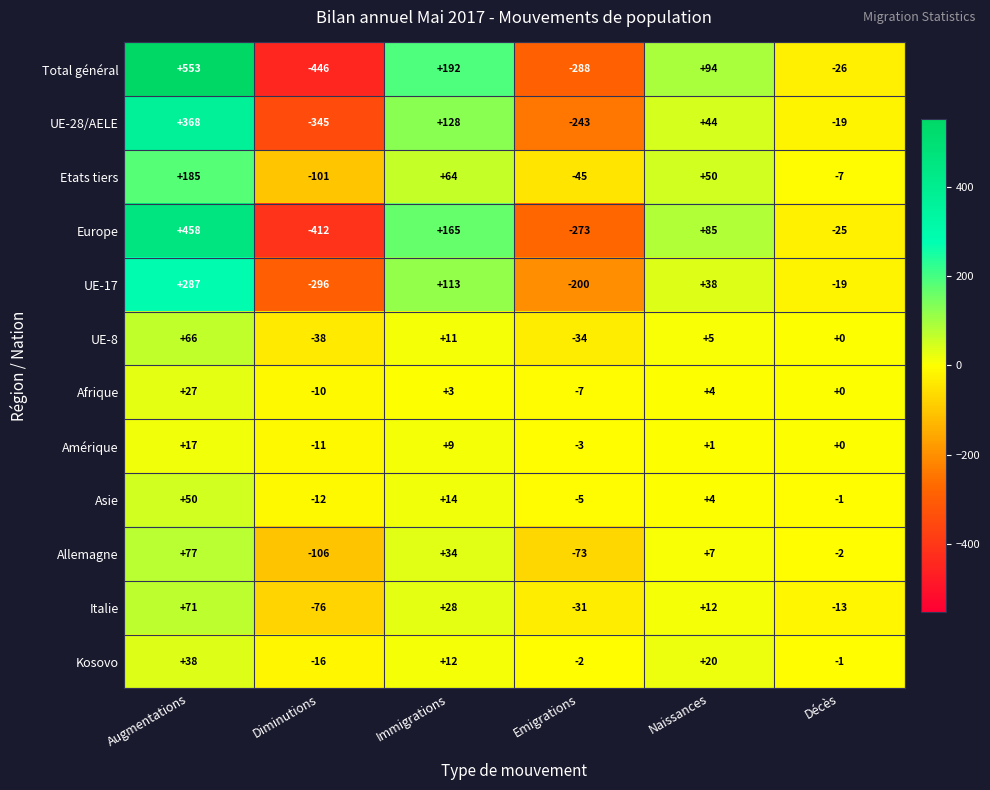

What is the difference between the maximum and second lowest values in the UE-8 series?

100